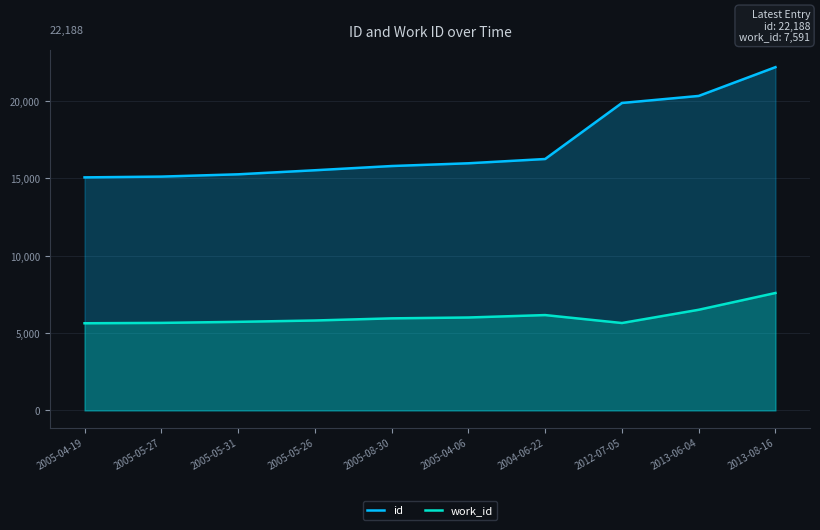

How many data points in id are above 15975?

4